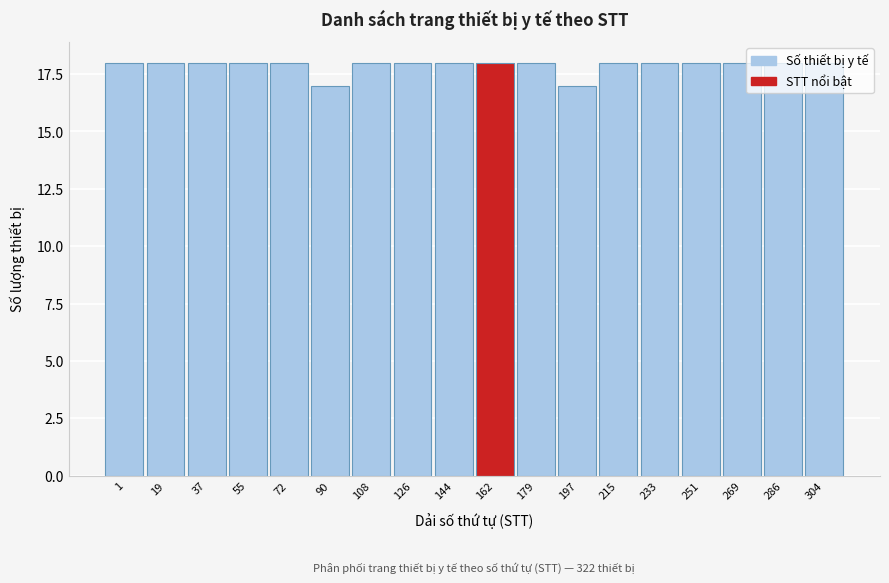

What is the ratio of the value at 286 to the value at 179?

1.0